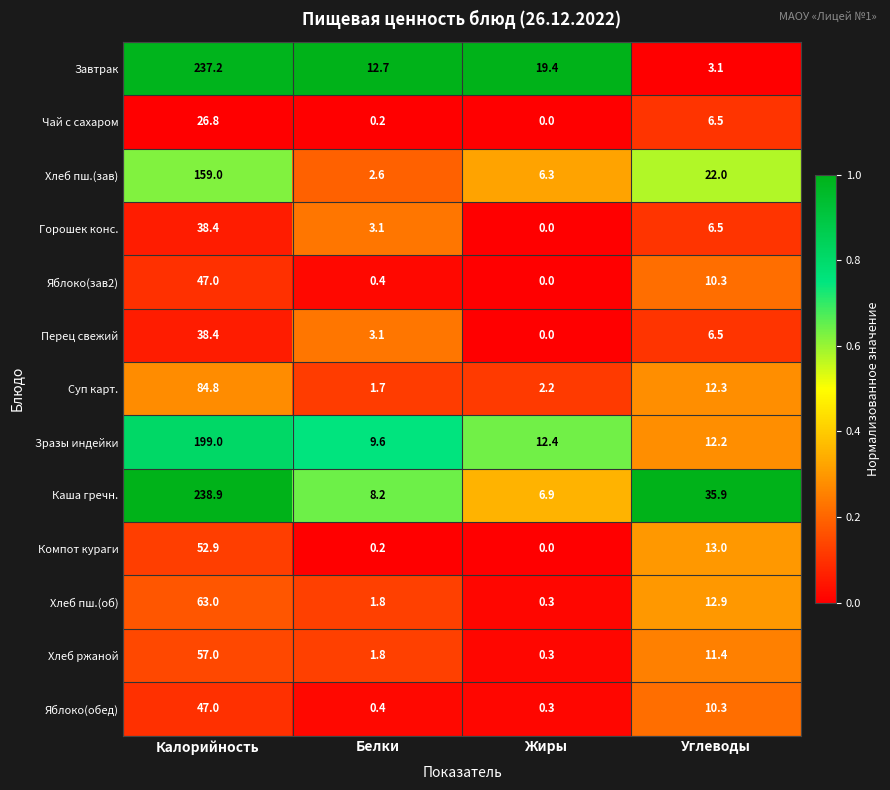

Which series has the largest range (max minus min)?

Завтрак